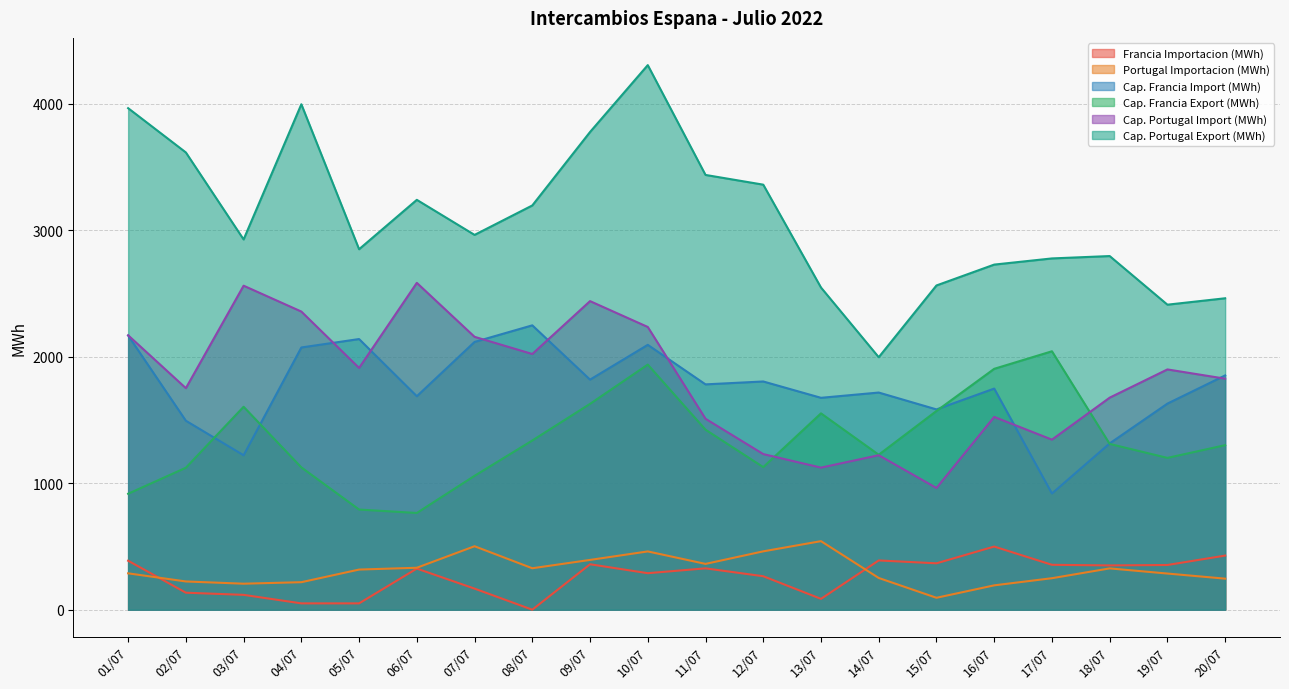

True or false: Portugal Importacion (MWh) and Cap. Portugal Export (MWh) intersect in this chart.

False